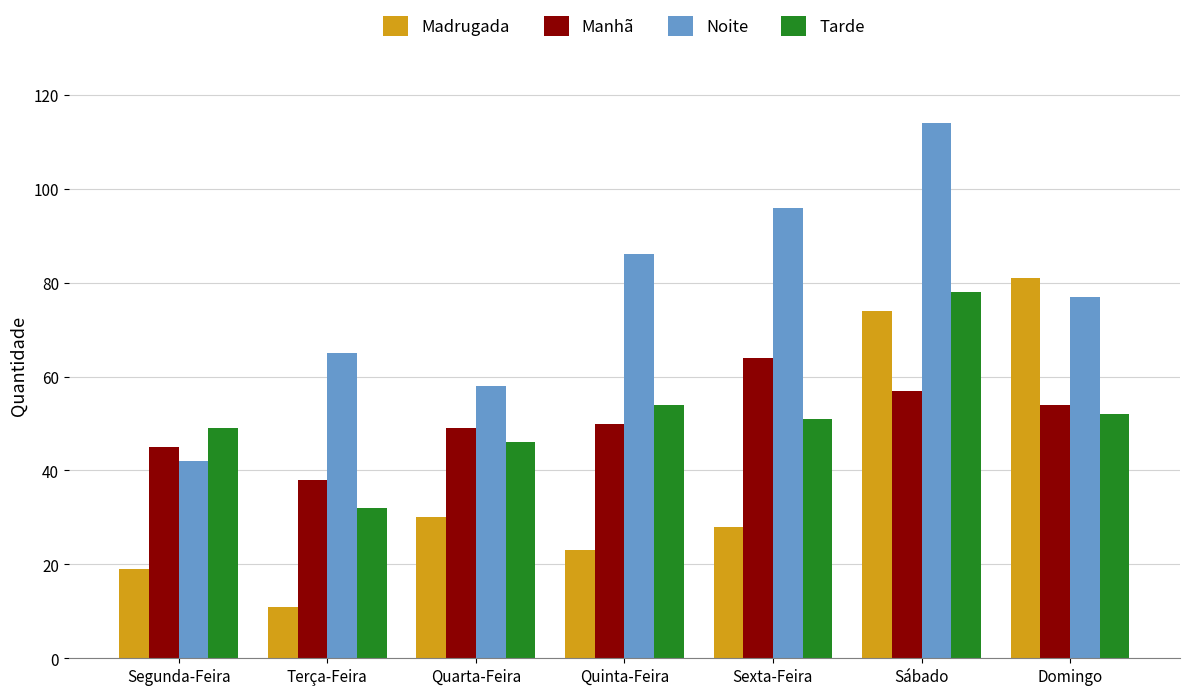

What is the total value across all series at Quarta-Feira?

183